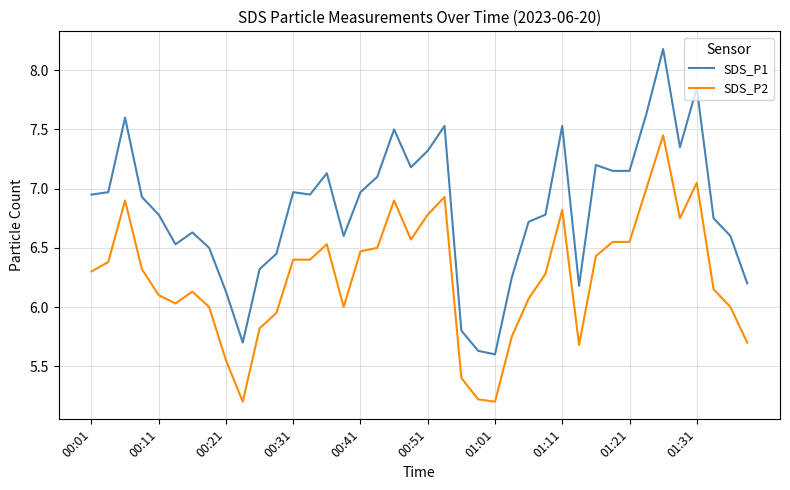

What are all the series names shown in the legend?

SDS_P1, SDS_P2